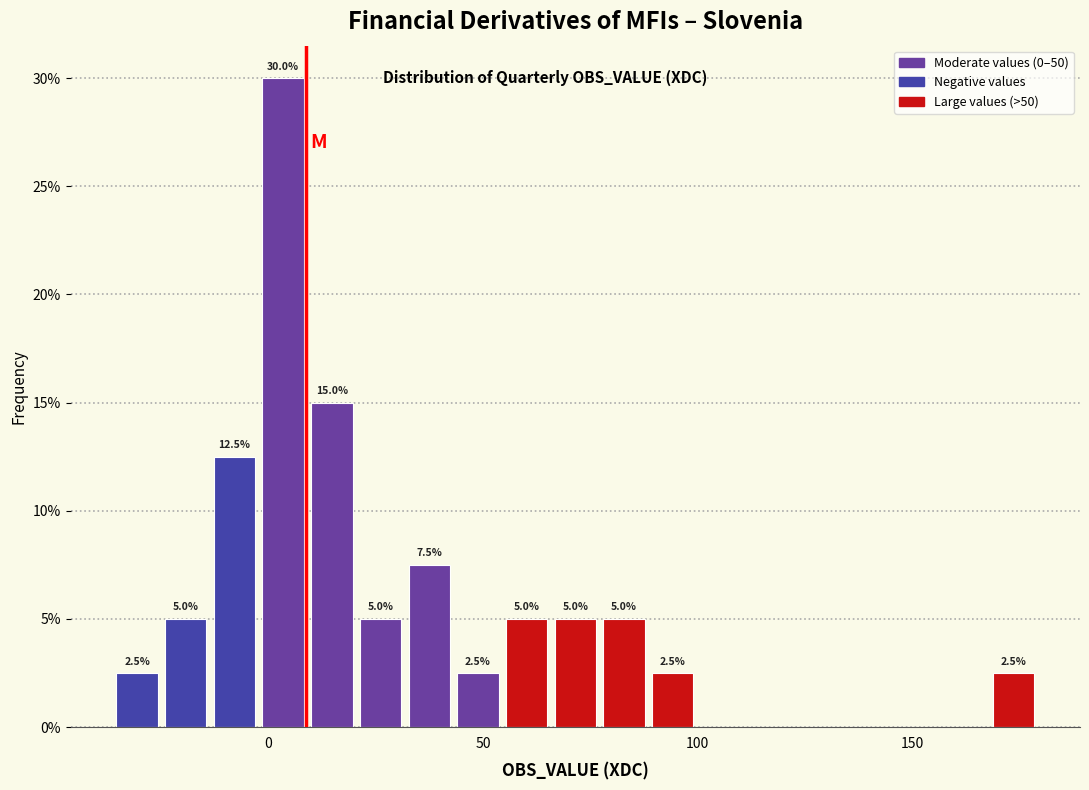

Around what value on the x-axis is the tallest bar? Give the approximate position of its centre, as read against the axis.

5